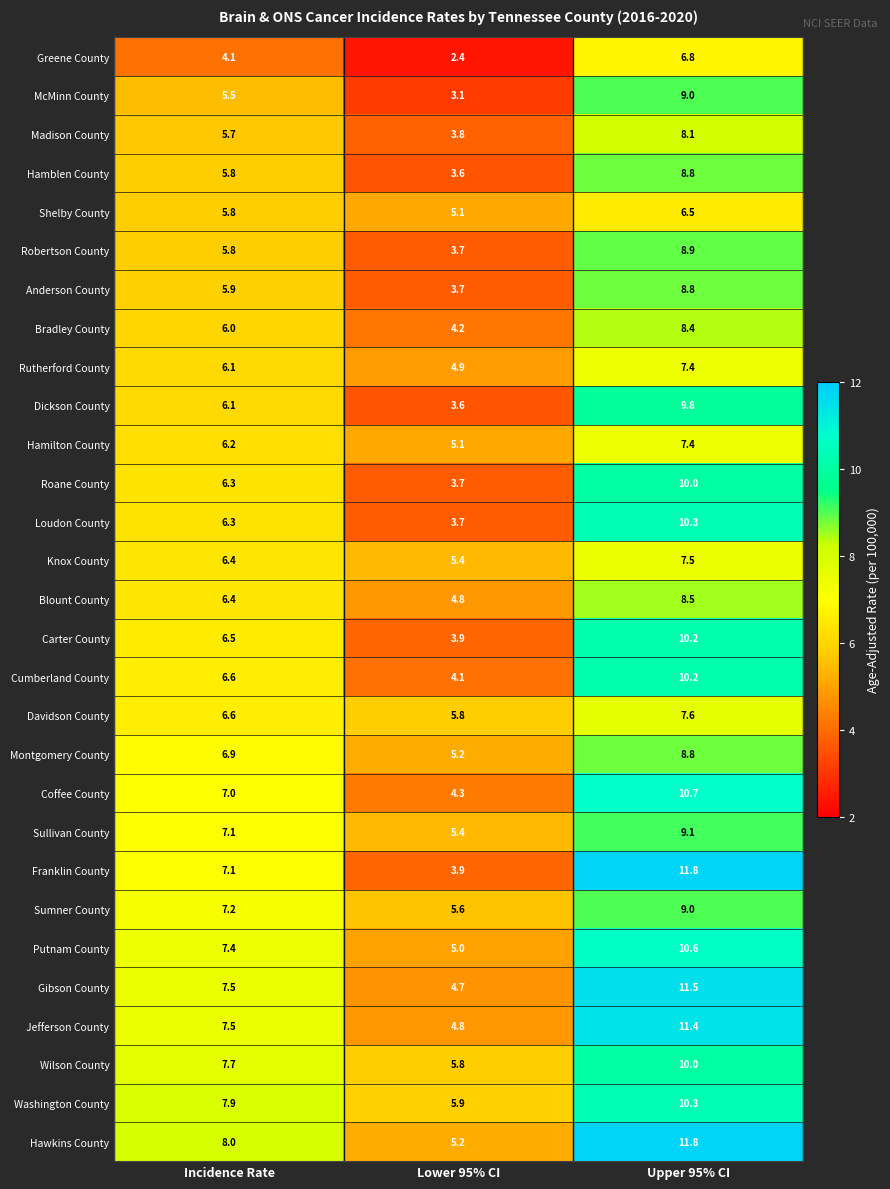

Is it true that Rutherford County equals 6.1 at Incidence Rate?

True